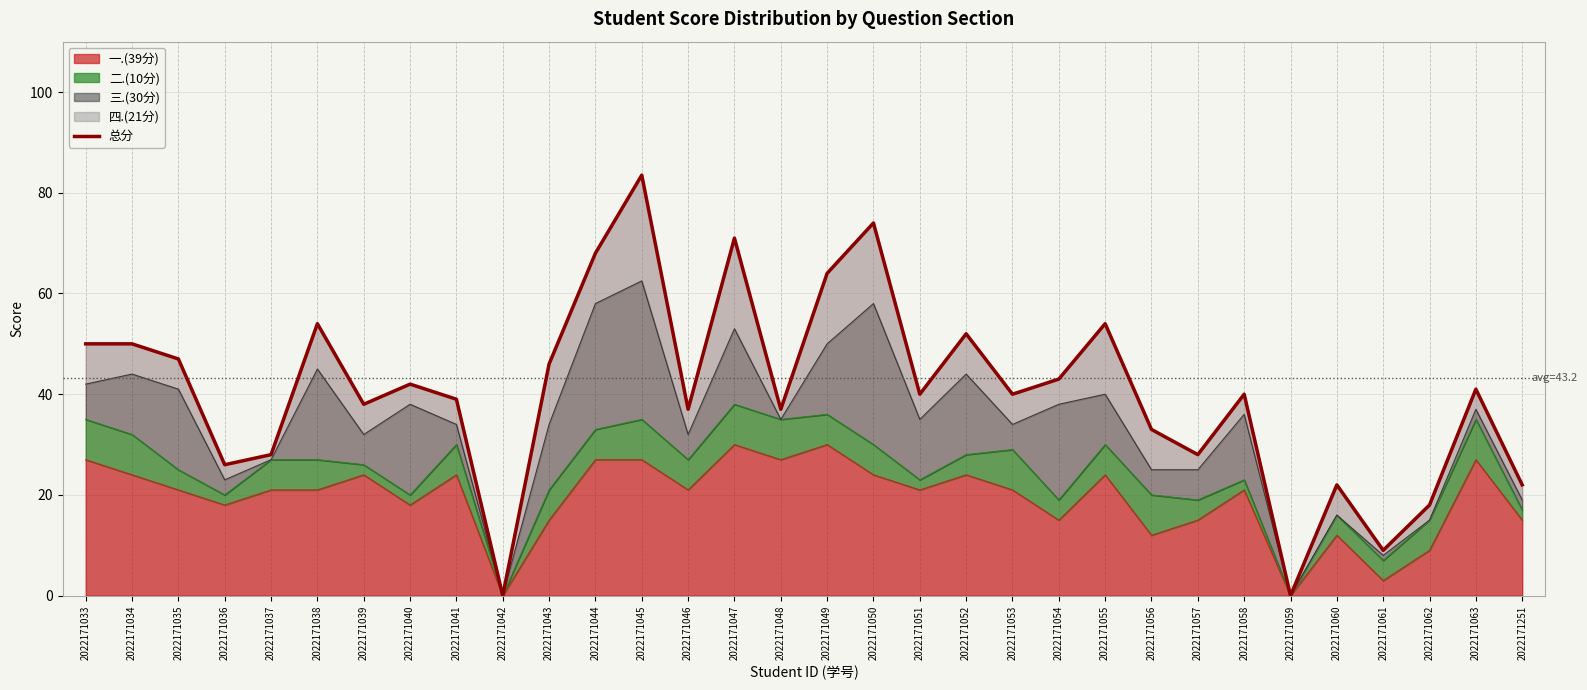

Reading left to right, extract all data points from this chart.

50.0	50.0	47.0	26.0	28.0	54.0	38.0	42.0	39.0	0.0	46.0	68.0	83.5	37.0	71.0	37.0	64.0	74.0	40.0	52.0	40.0	43.0	54.0	33.0	28.0	40.0	0.0	22.0	9.0	18.0	41.0	22.0